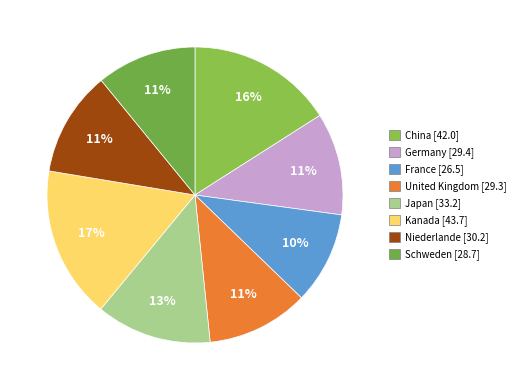

What percentage is the Kanada slice, to the nearest percent?

17%